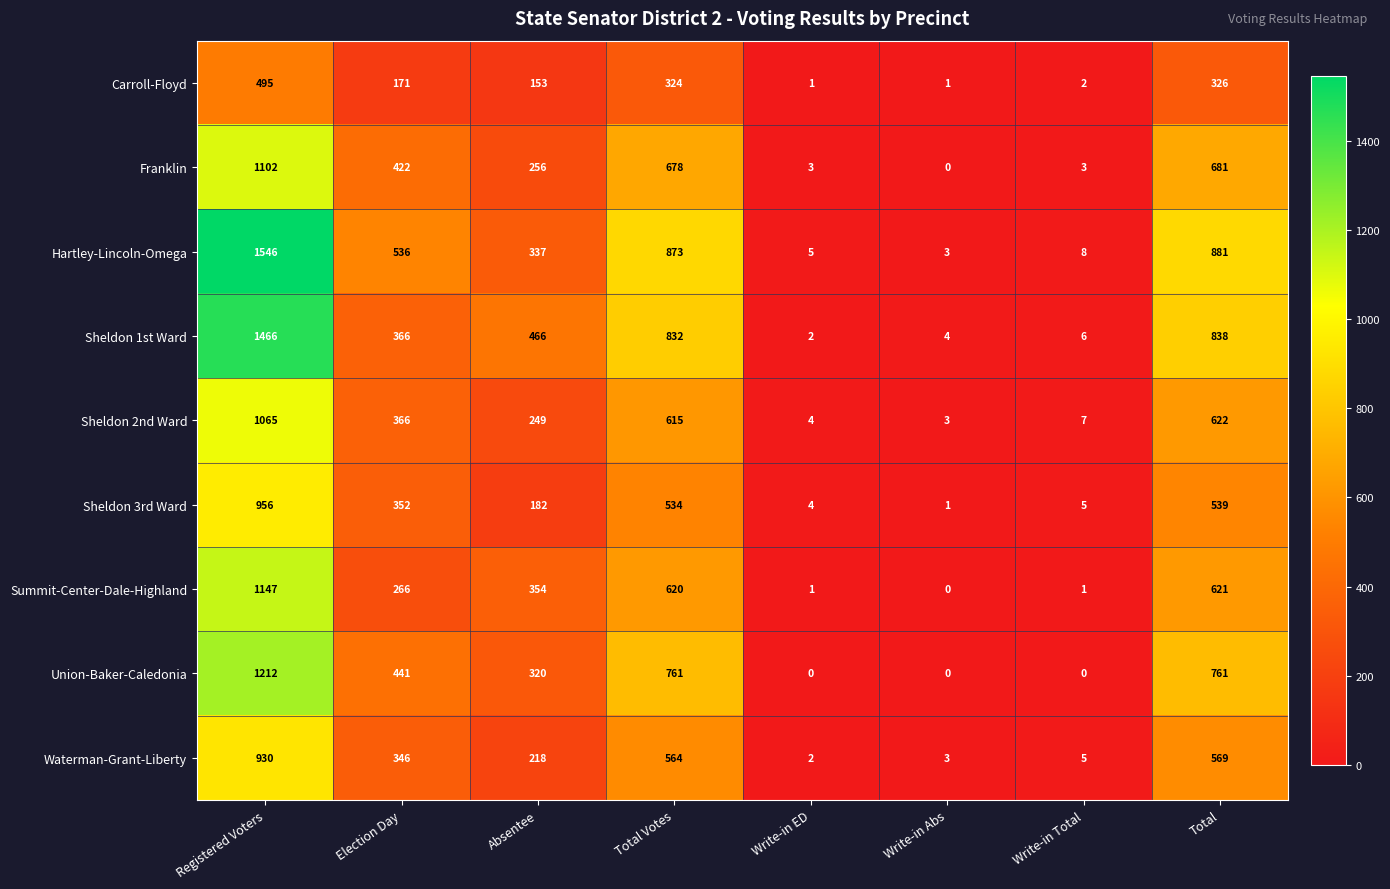

At how many categories does at least one series exceed 625?

3